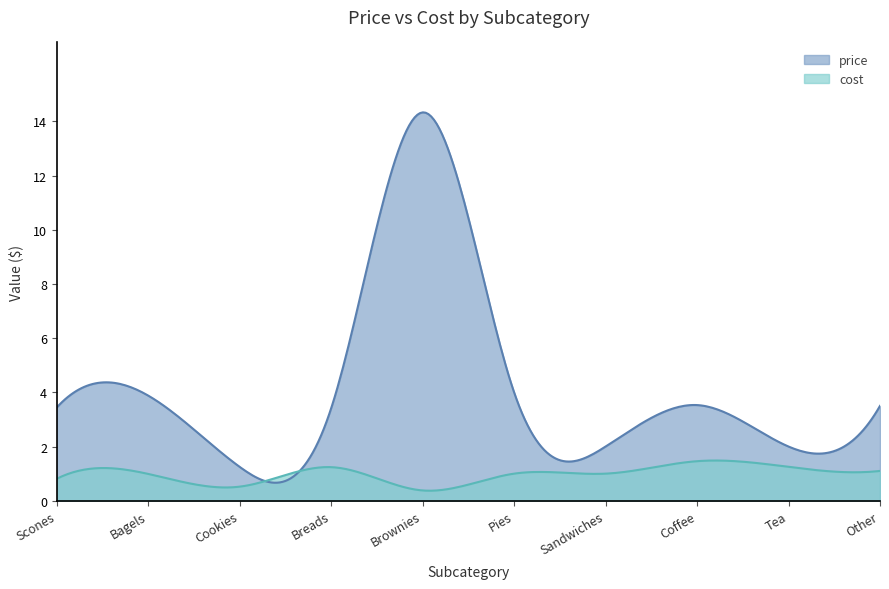

What is the difference between the second highest and minimum values in the cost series?

1.1